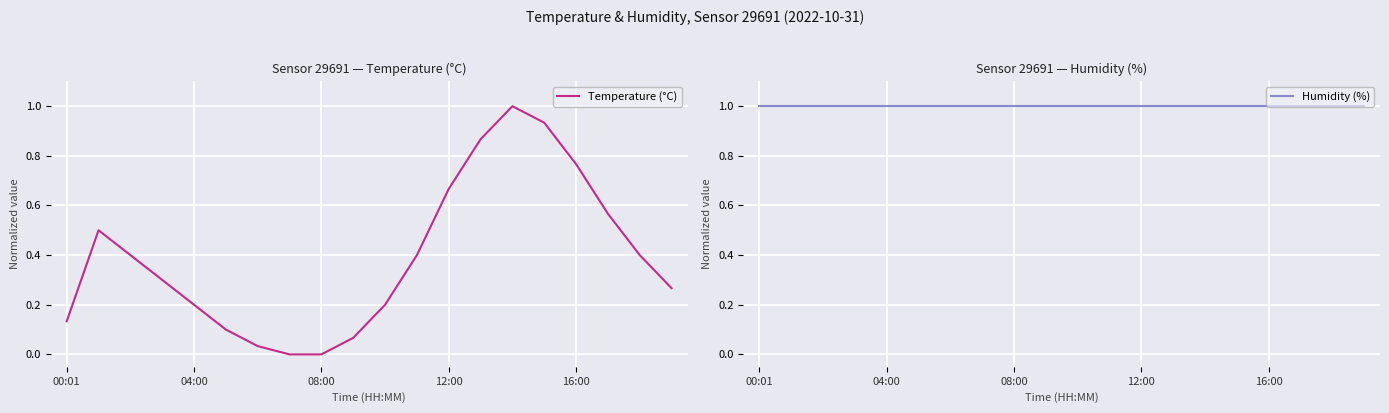

What position from the left is 16:00?

17